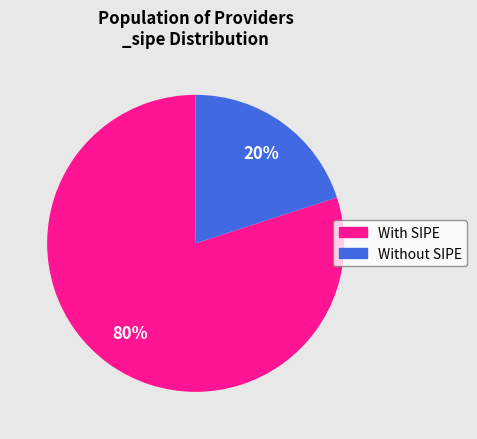

Is With SIPE the majority of the pie?

Yes